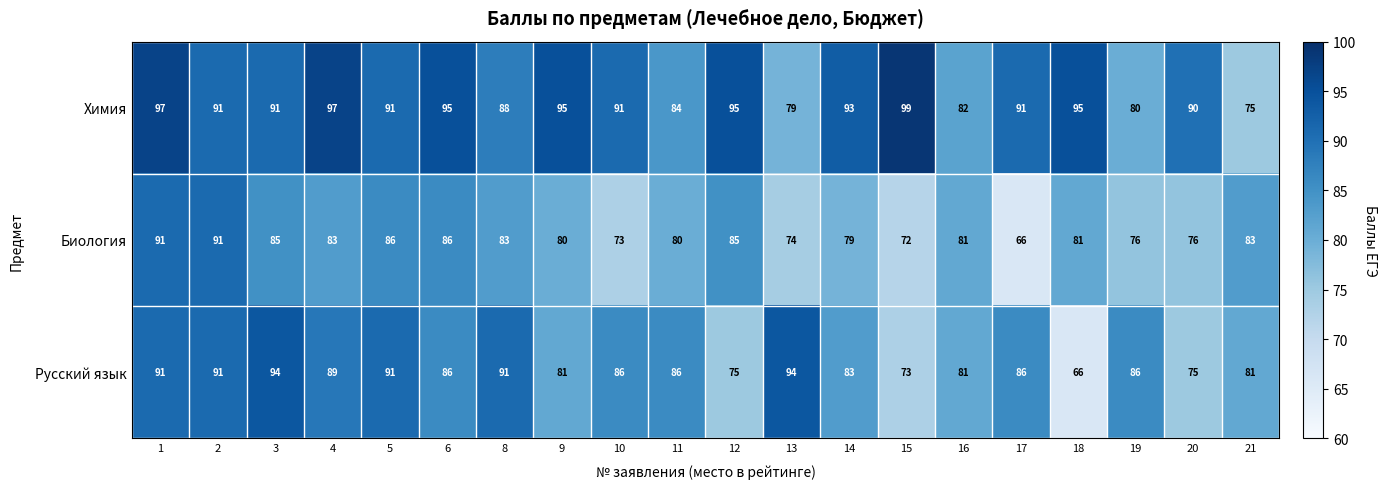

At how many categories does at least one series exceed 81?

20